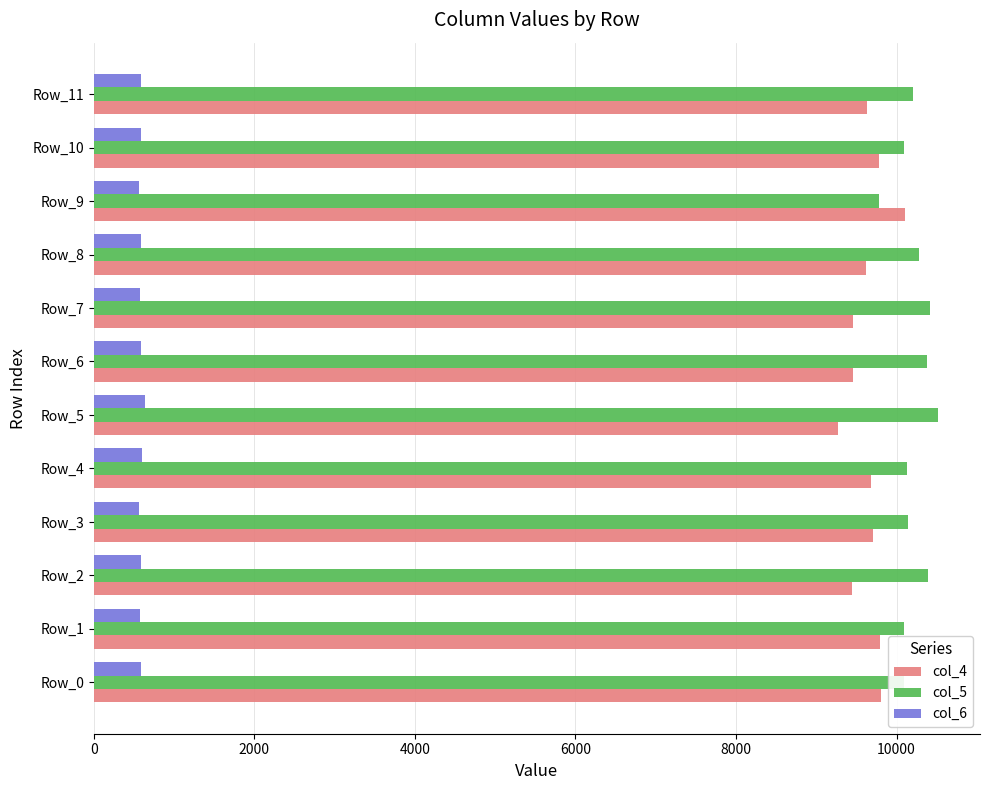

What is the smallest value displayed?

560